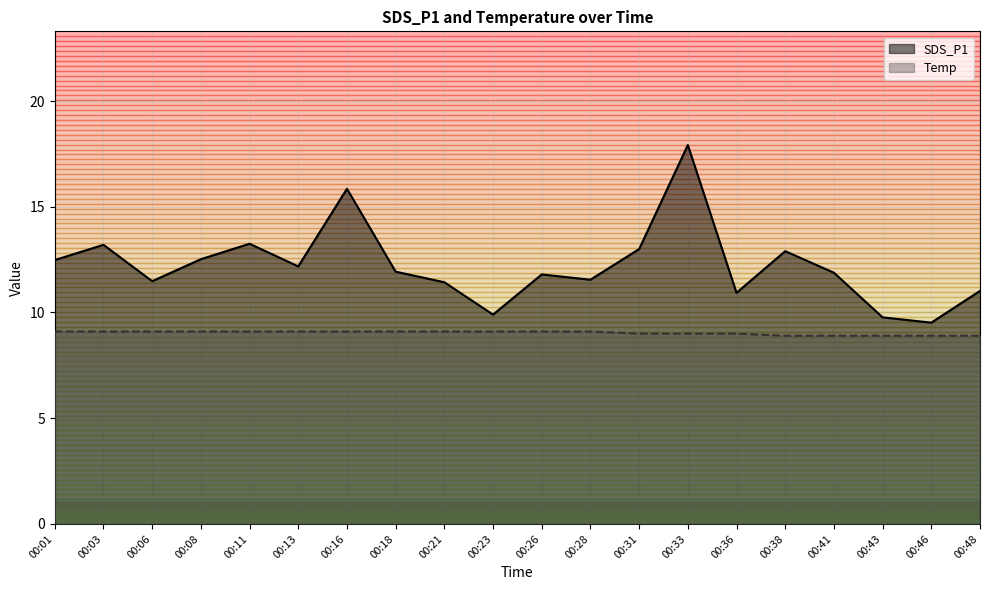

Rank the series by their maximum value, from lowest to highest.

Temp, SDS_P1